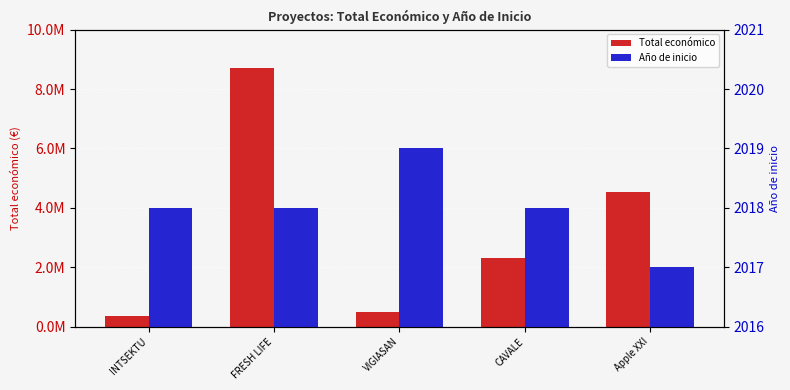

Between Apple XXI and CAVALE, which is larger?

Apple XXI